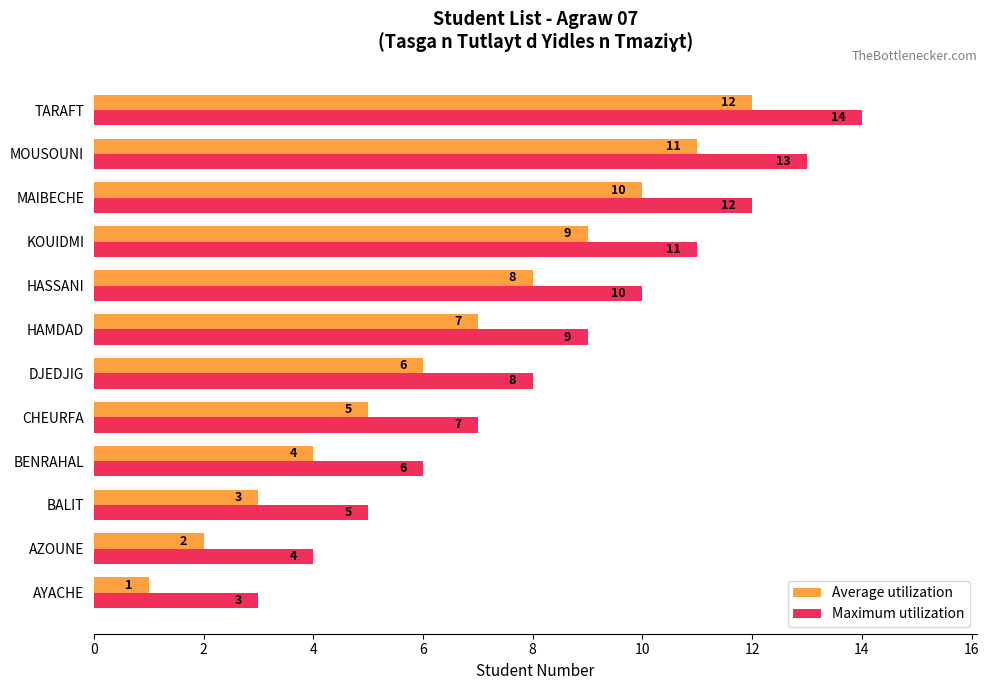

At which category is the sum across all series the highest?

TARAFT